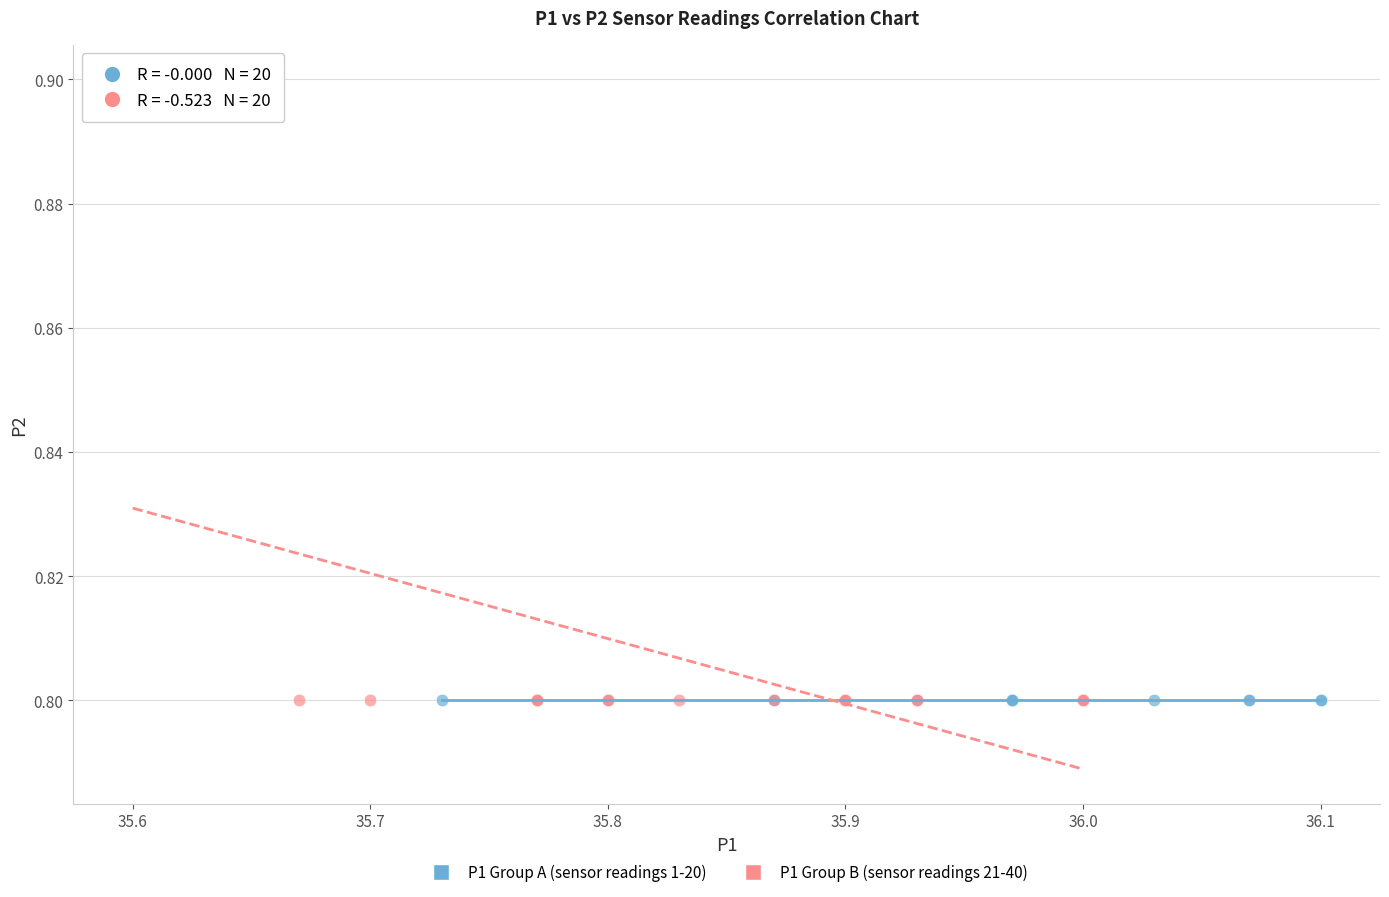

Which series contains the highest Y value?

P1 Group B (sensor readings 21-40)